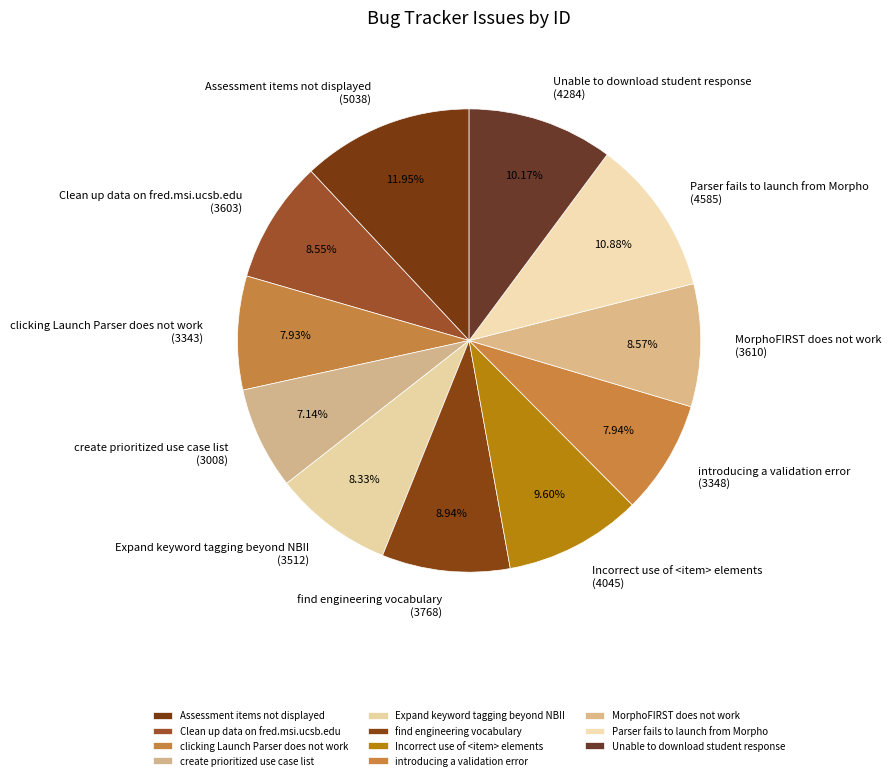

To the nearest percent, what is the combined percentage of introducing a validation error and find engineering vocabulary?

17%